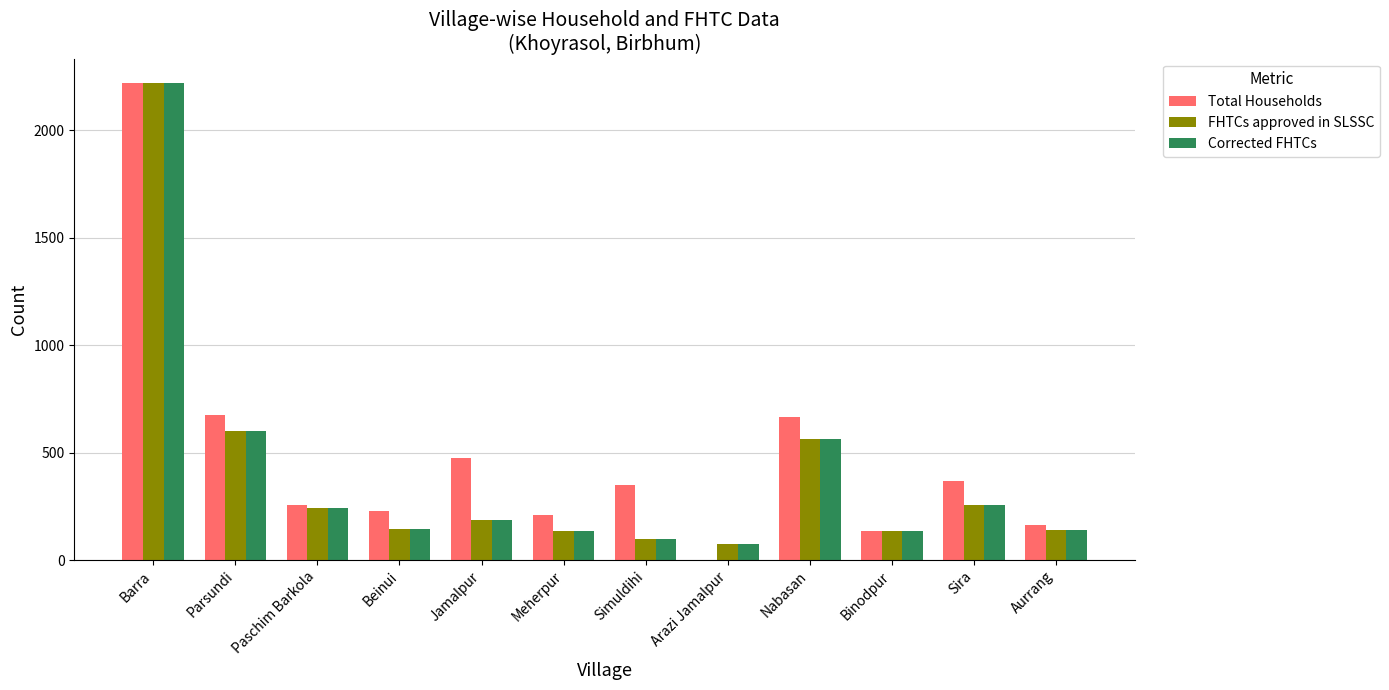

The Corrected FHTCs series shows 242 at Paschim Barkola. True or false?

True